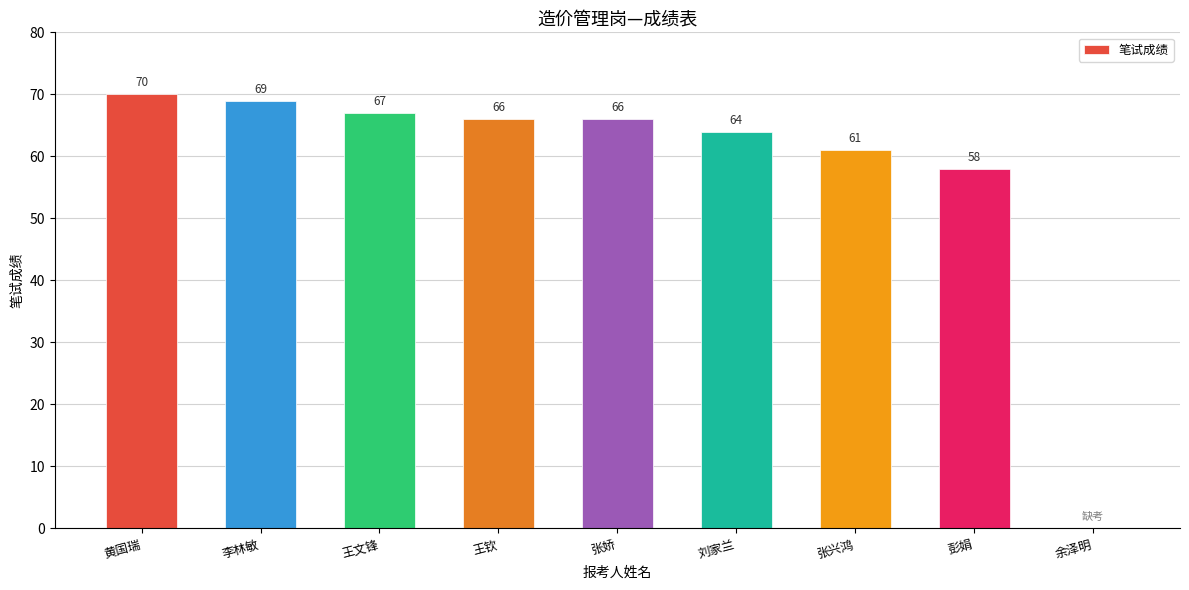

Reading left to right, extract all data points from this chart.

黄国瑞=70	李林敏=69	王文锋=67	王钦=66	张娇=66	刘家兰=64	张兴鸿=61	彭娟=58	余泽明=0